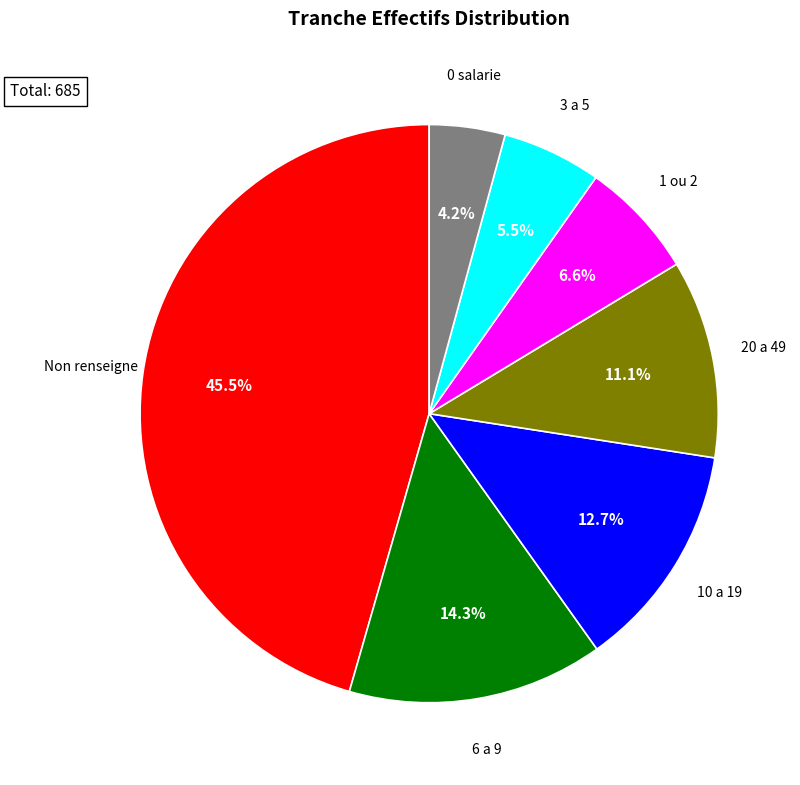

To the nearest percent, what is the difference between the largest and smallest slice percentages?

41%